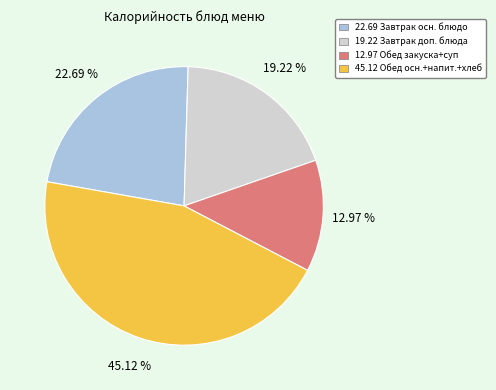

Is there a majority slice in this chart?

No